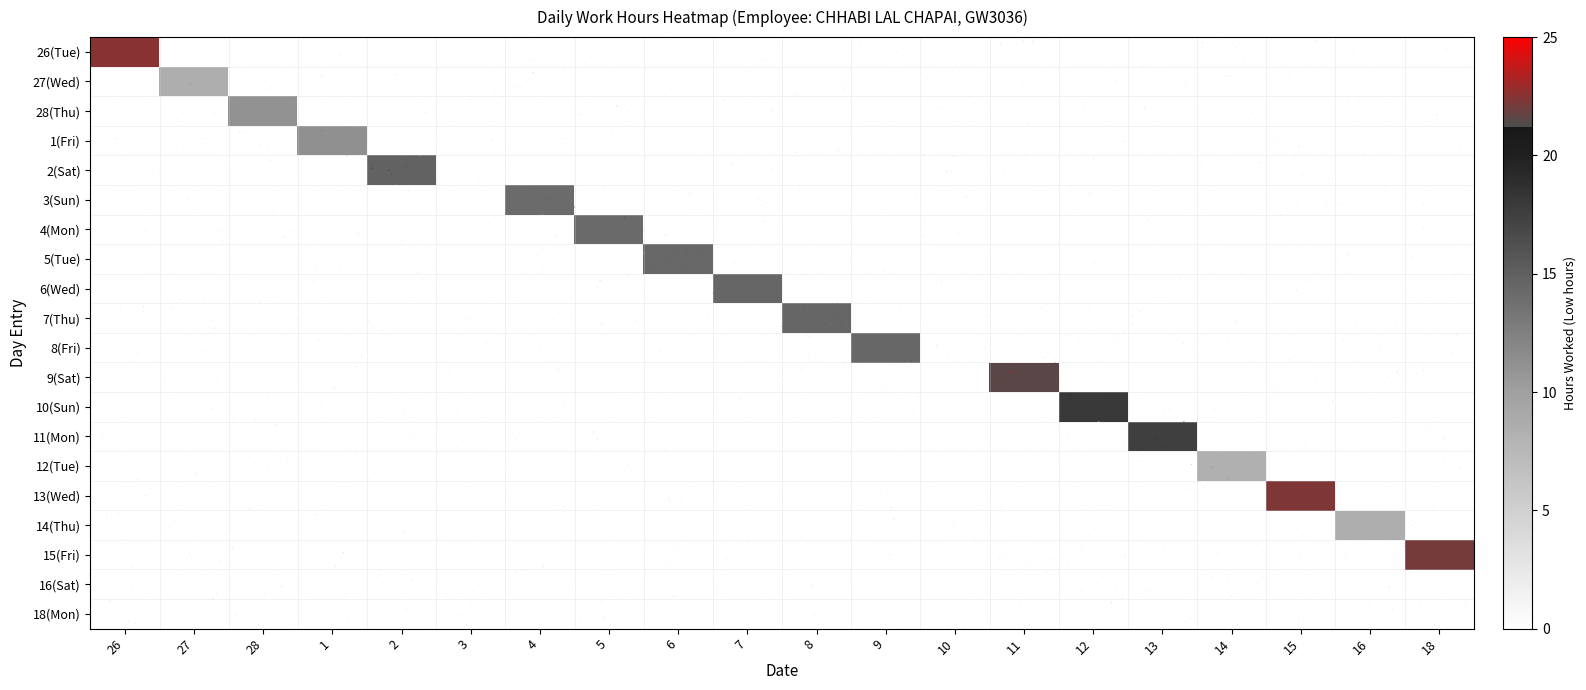

At which category is the sum across all series the highest?

26